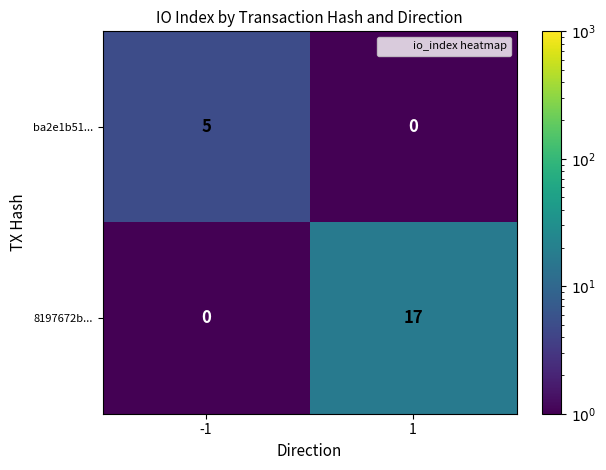

Which series has the widest spread of values?

8197672b...